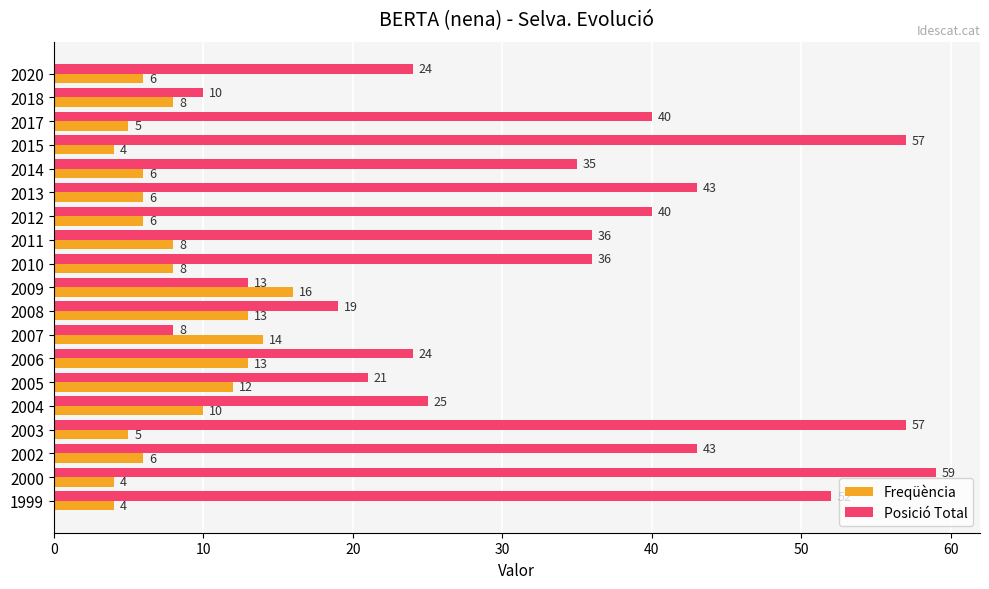

What are all the series names shown in the legend?

Freqüència, Posició Total